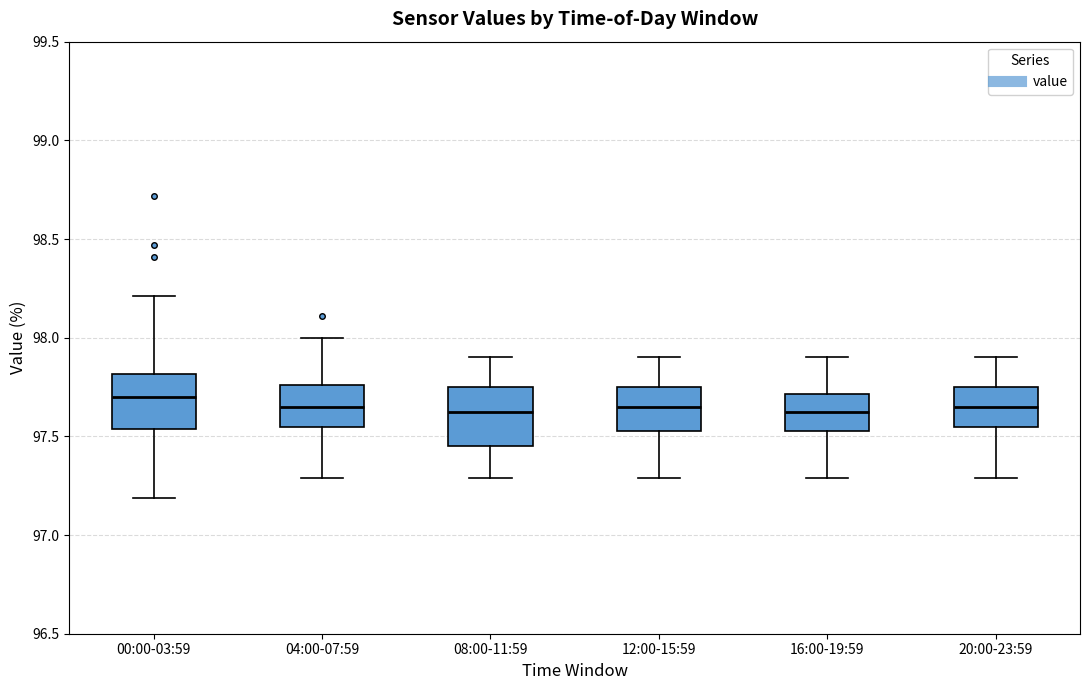

Reading left to right, read every box against the y-axis: the position of its median line, the range the box covers, and the ends of its whiskers. The values are not printed on the chart, so give them approximately, as read against the axis.

00:00-03:59: median 97.70, box 97.55 to 97.80, whiskers 97.20 to 98.20
04:00-07:59: median 97.65, box 97.55 to 97.75, whiskers 97.30 to 98.00
08:00-11:59: median 97.65, box 97.45 to 97.75, whiskers 97.30 to 97.90
12:00-15:59: median 97.65, box 97.55 to 97.75, whiskers 97.30 to 97.90
16:00-19:59: median 97.65, box 97.55 to 97.70, whiskers 97.30 to 97.90
20:00-23:59: median 97.65, box 97.55 to 97.75, whiskers 97.30 to 97.90